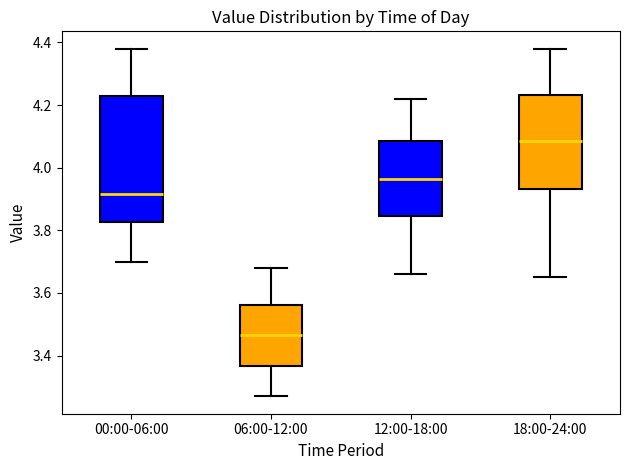

Which box has the highest median line?

18:00-24:00